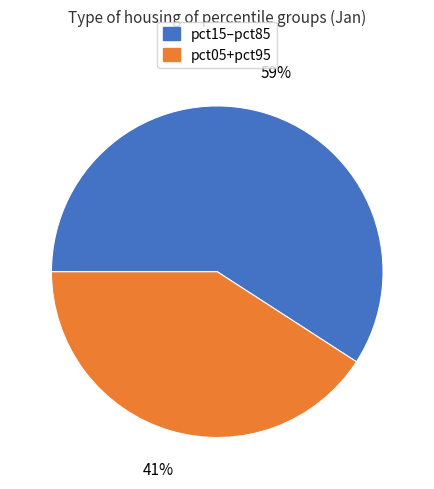

To the nearest percent, what is the difference between the largest and smallest slice percentages?

18%